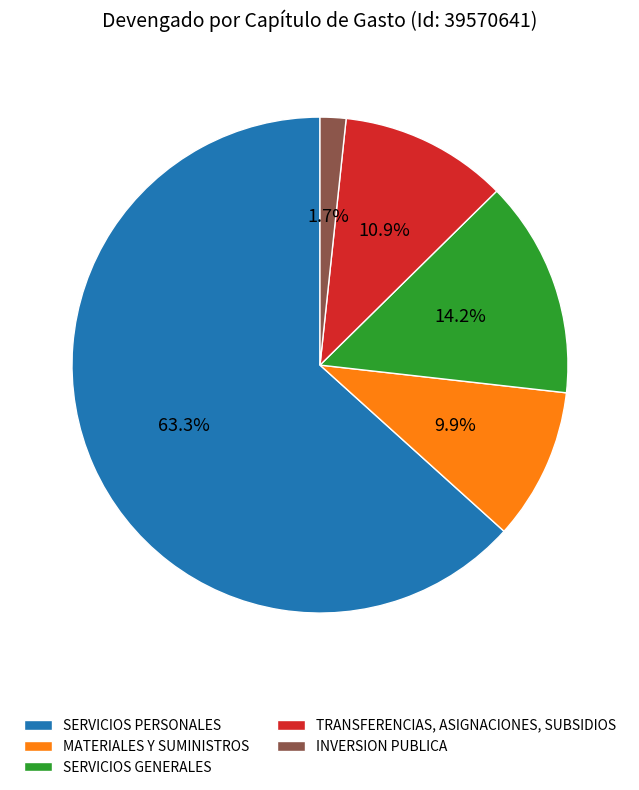

What is the largest slice in the pie chart?

SERVICIOS PERSONALES